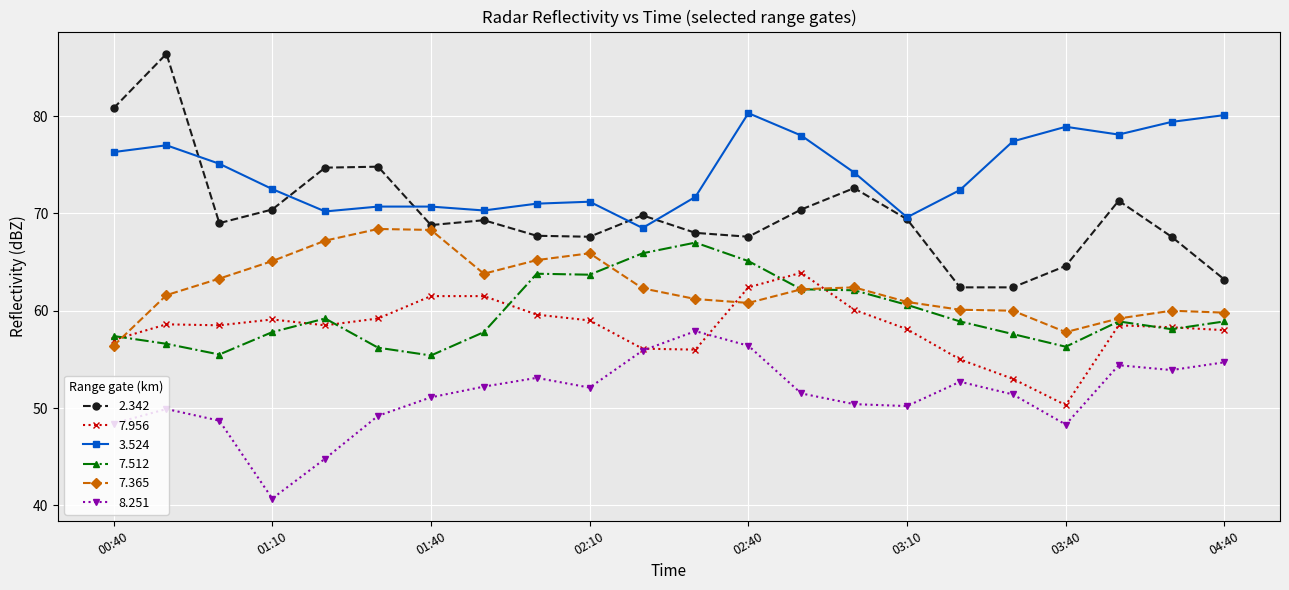

How many lines are shown in the chart?

6